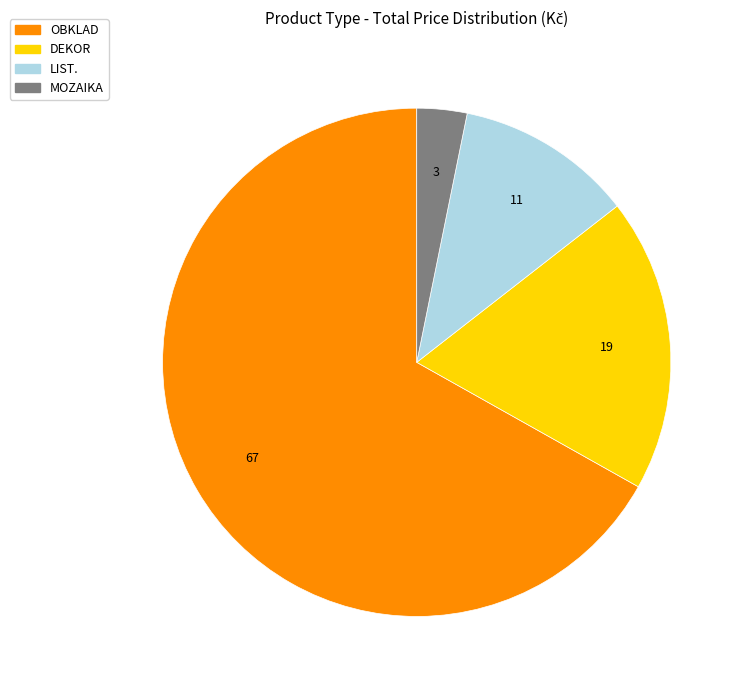

Which category has the biggest portion of the pie?

OBKLAD